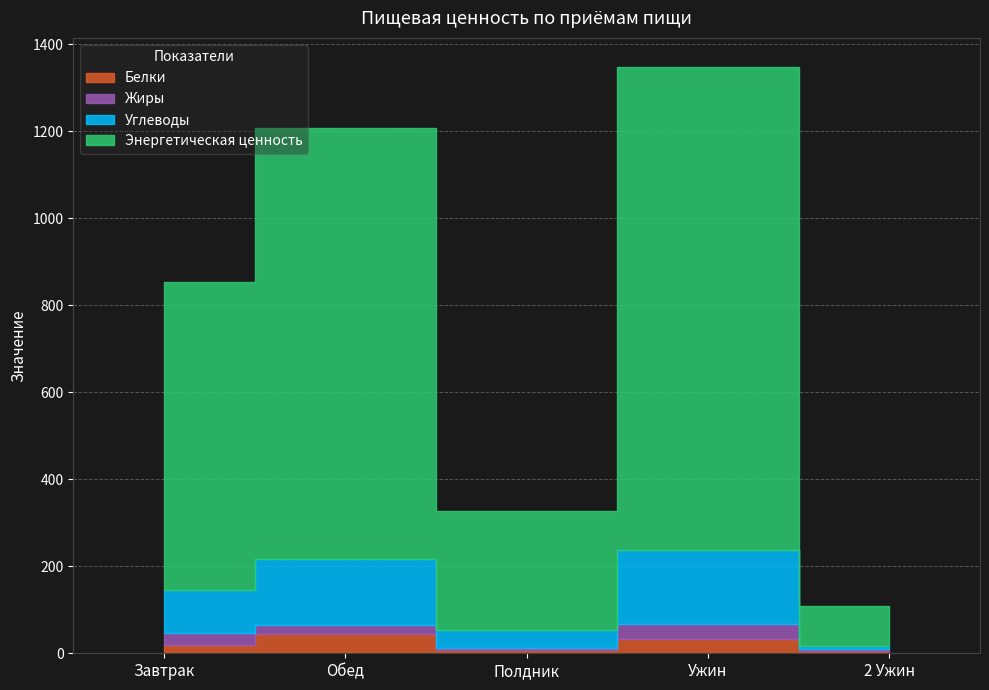

What is the difference between the highest and lowest values at Полдник?

267.9